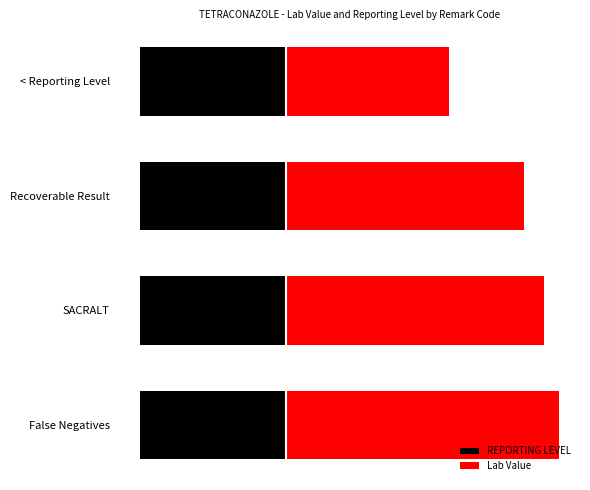

What is the value of the REPORTING LEVEL bar at the 1st from the left?

0.6